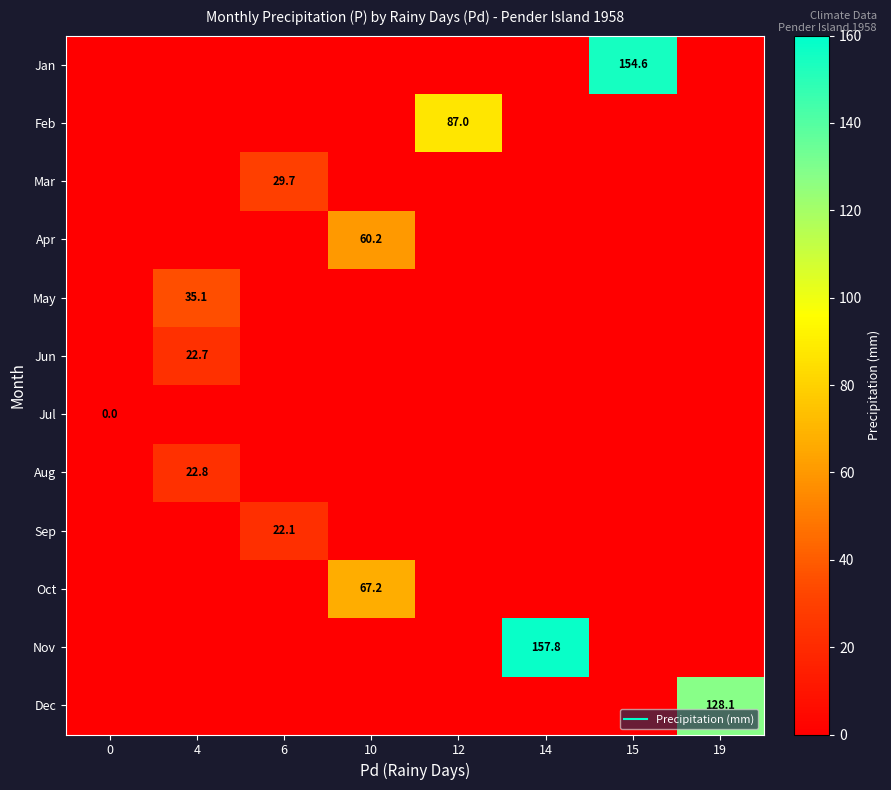

What is the total value across all series at 15?

154.6